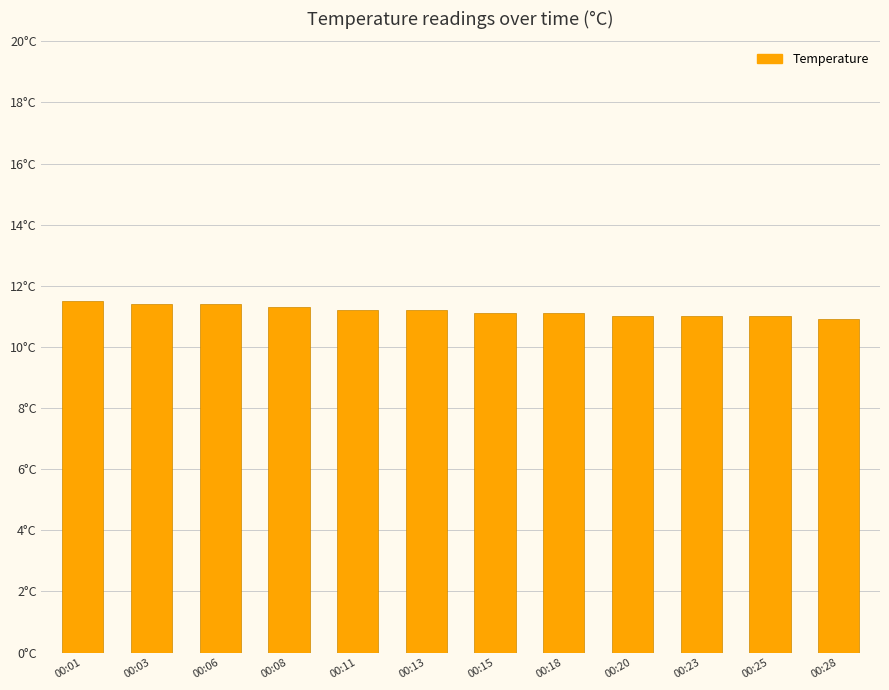

The chart shows a value of 4.3 at 00:03. True or false?

False